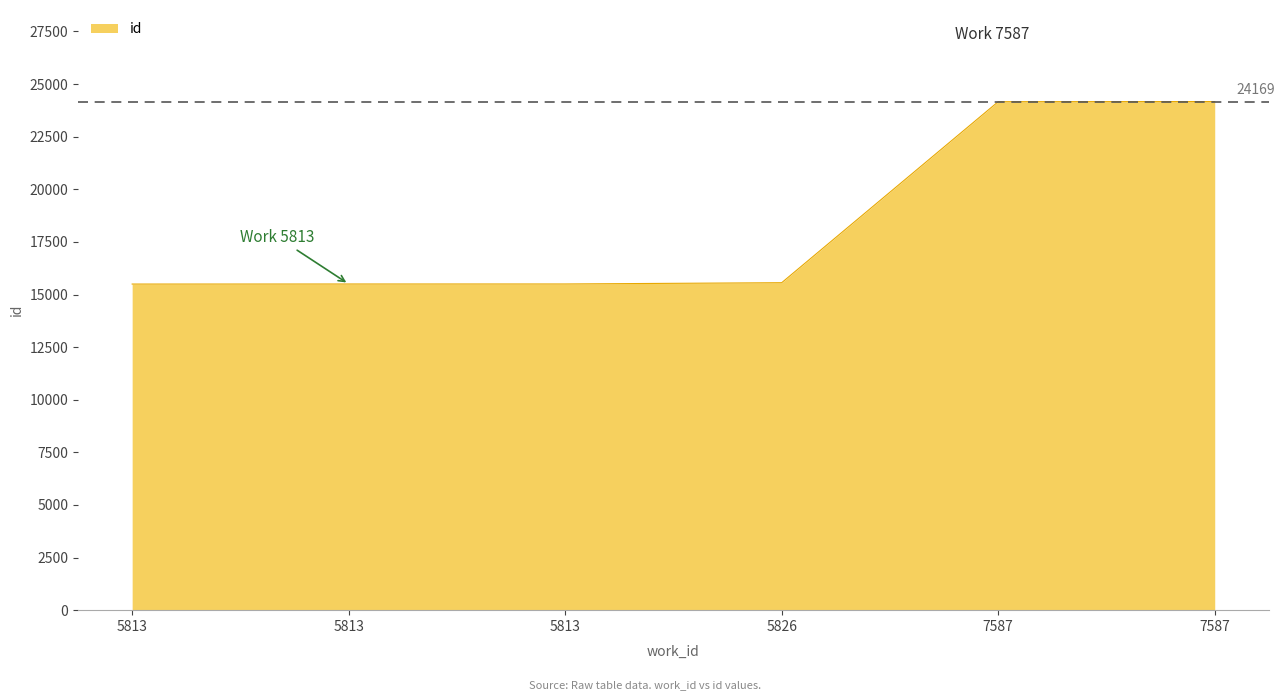

How many series are shown in this chart?

1